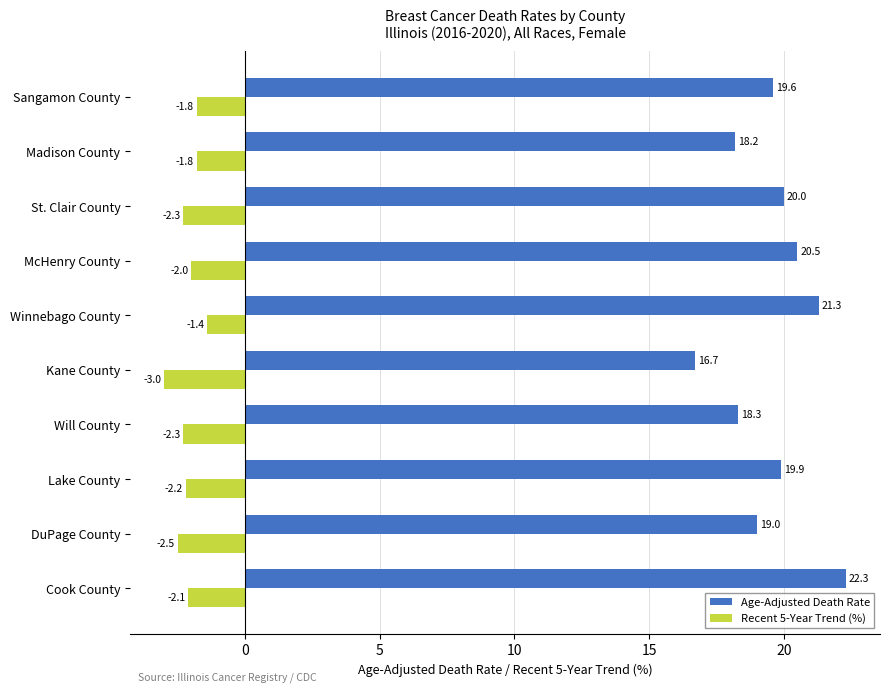

At Sangamon County, list the series in order from largest to smallest.

Age-Adjusted Death Rate, Recent 5-Year Trend (%)